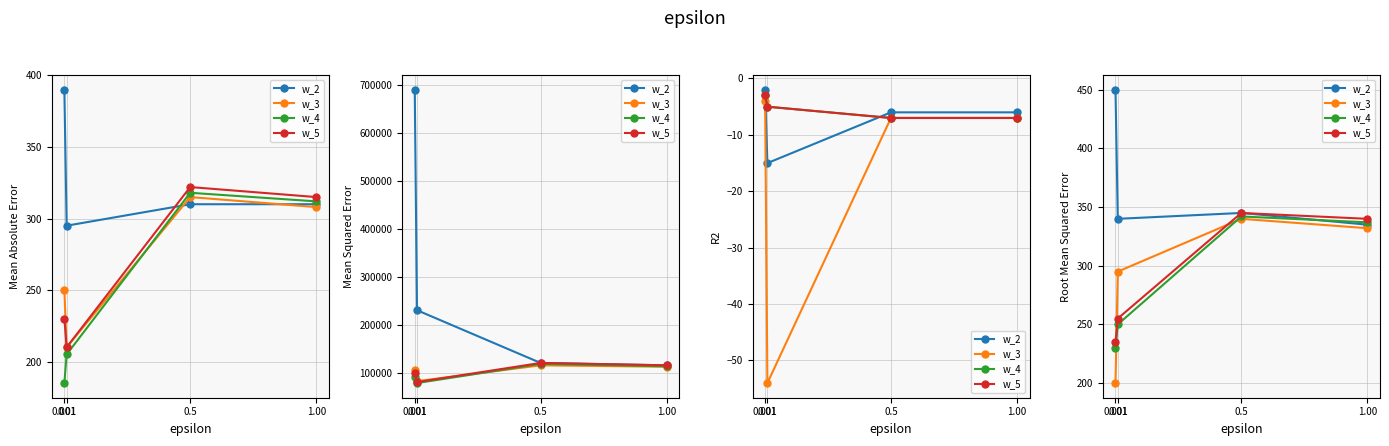

How many interior local peaks does the w_5 series have?

1